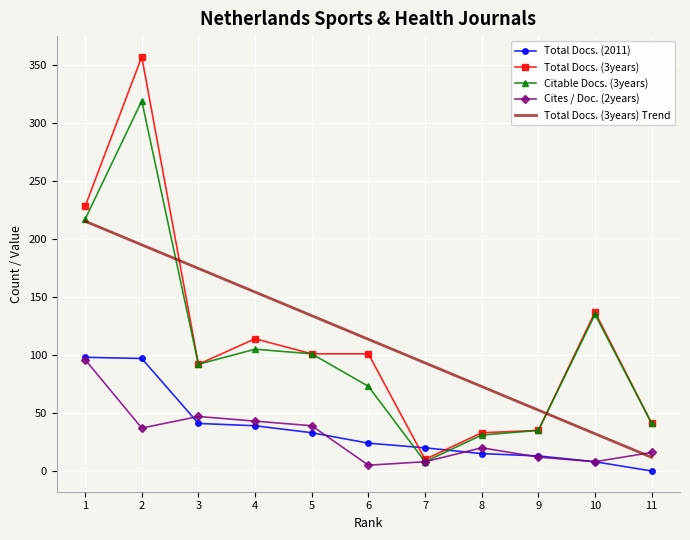

What is the spread (max minus min) of values at 9?

40.5